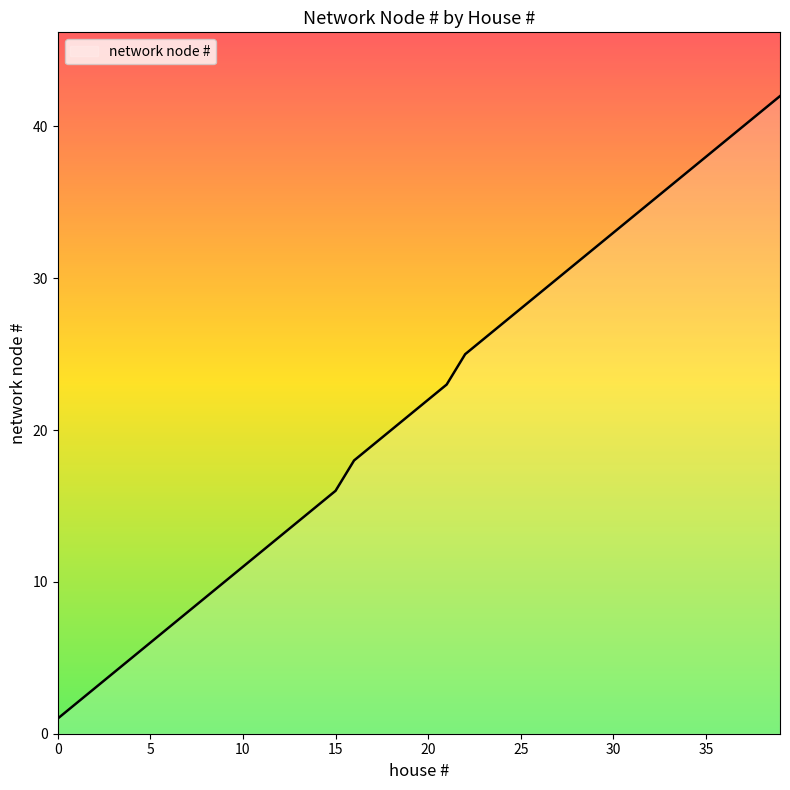

What is the greatest value displayed?

42